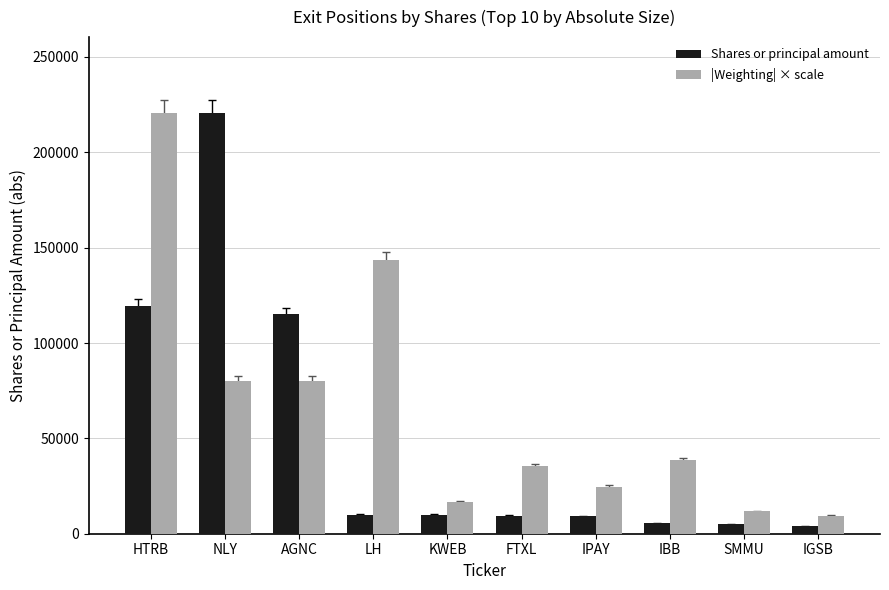

What is the average value of the |Weighting| × scale series?

66114.0